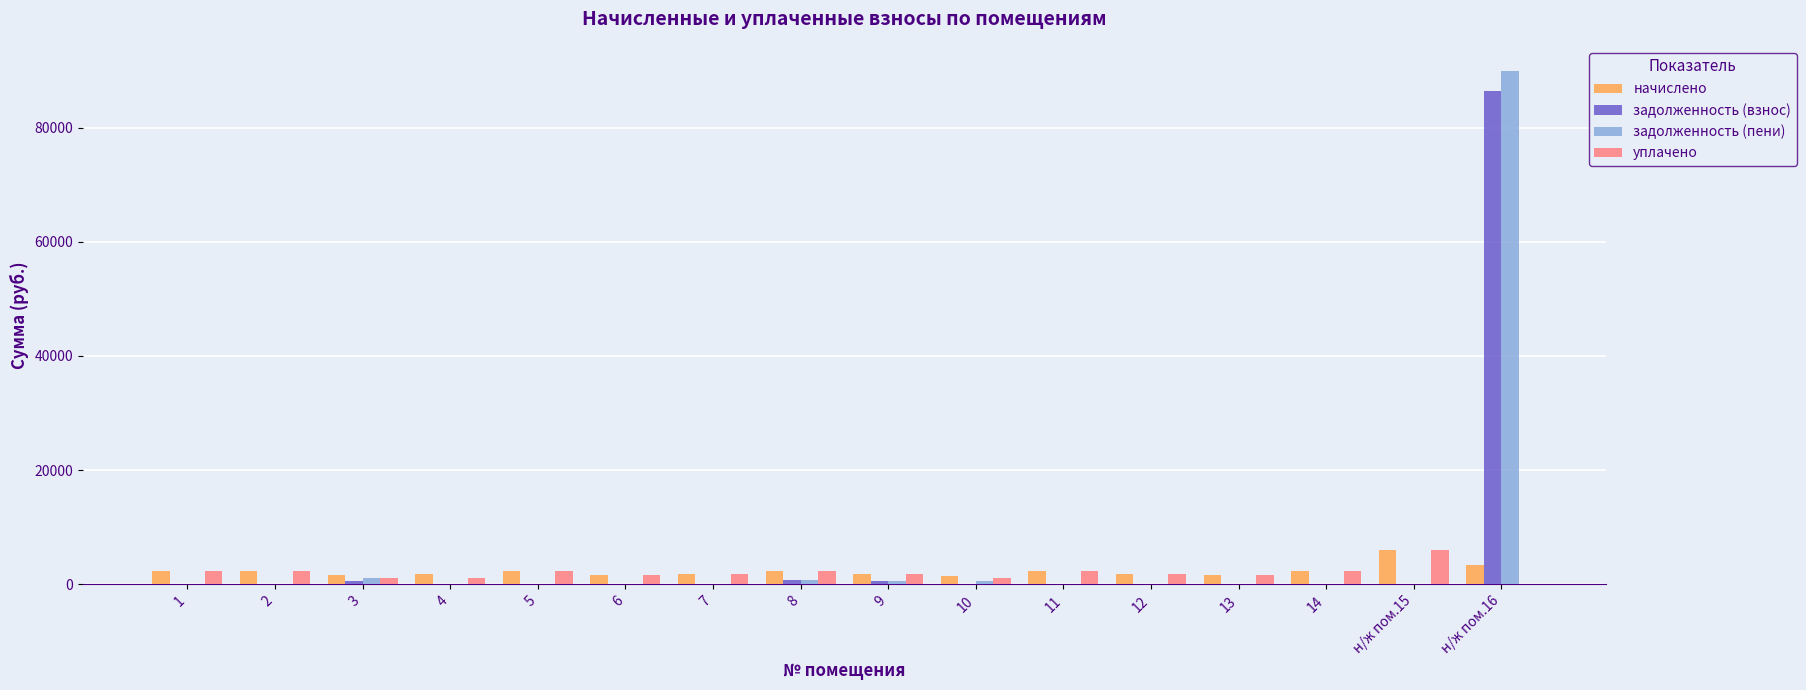

Is it true that задолженность (пени) equals 36462.7 at 7?

False